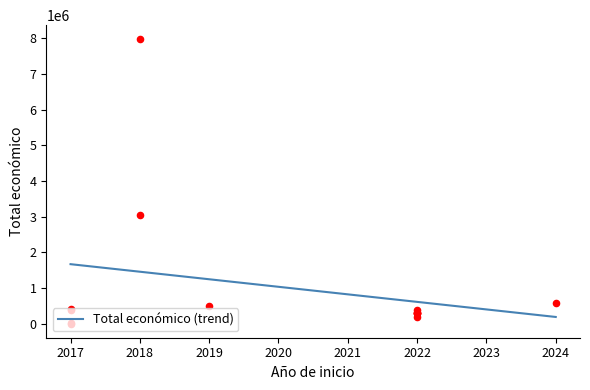

What is the highest value of the Total económico (trend) series?

1666417.4